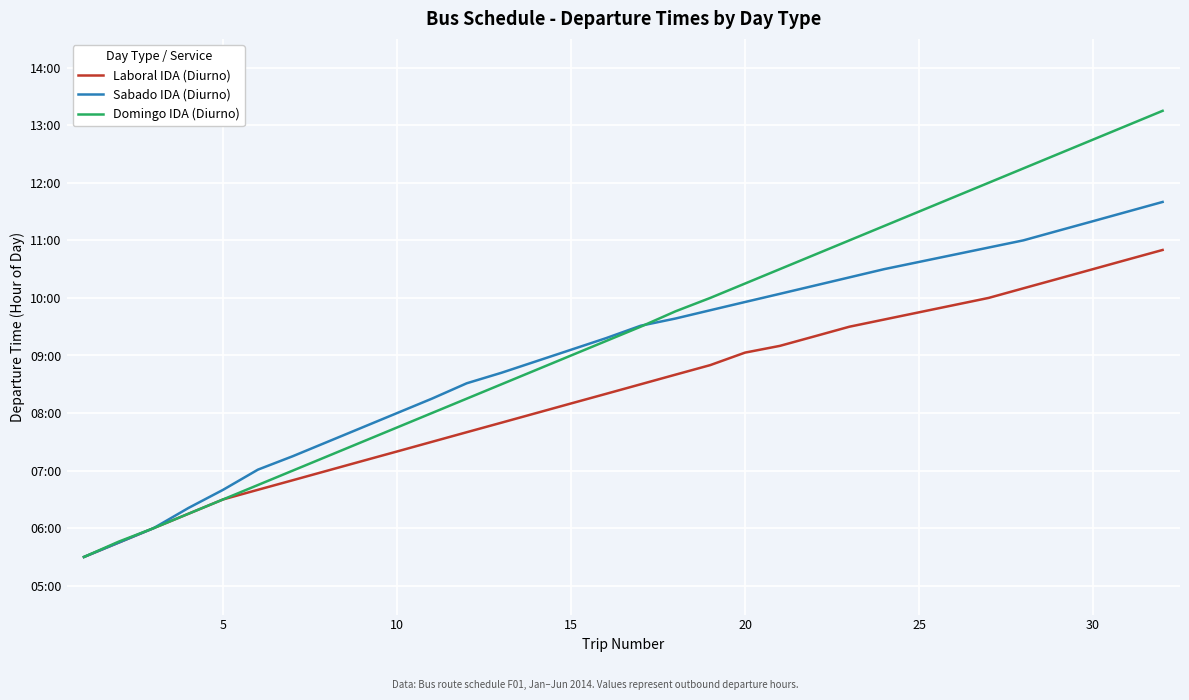

Is this an area chart (filled region under the line)?

No